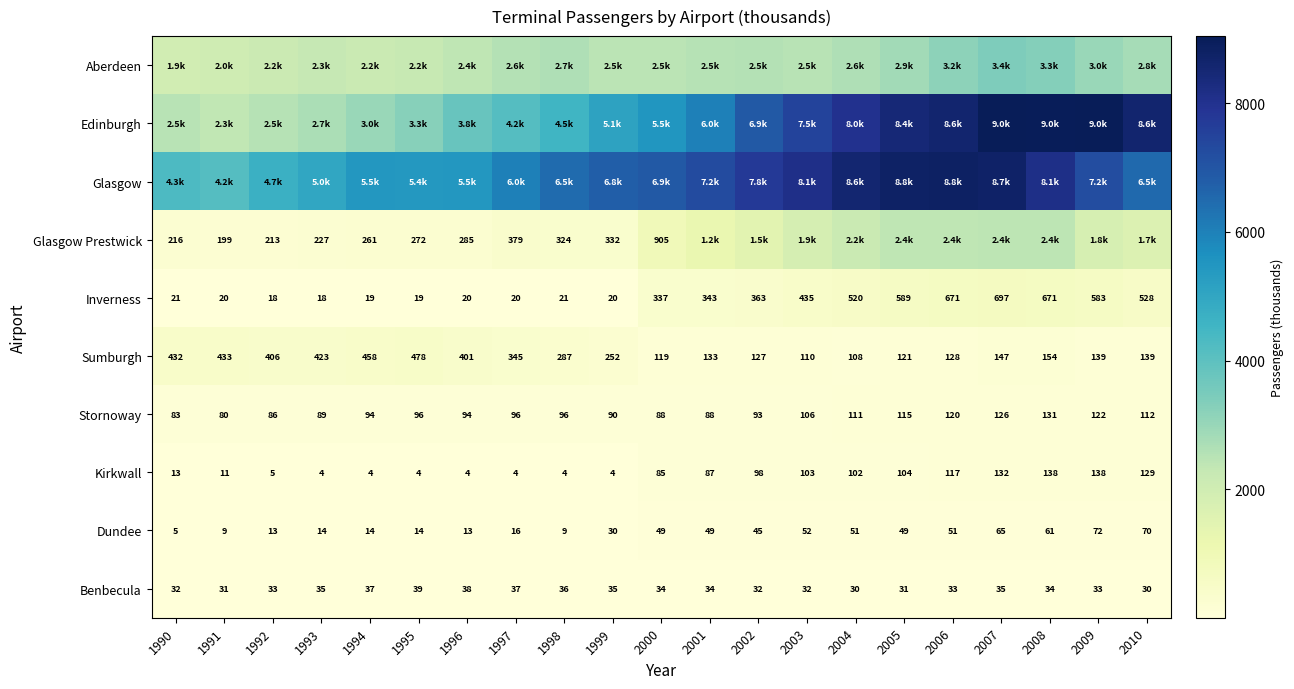

Is the value of Inverness at 1998 greater than the value of Dundee at 2010?

No